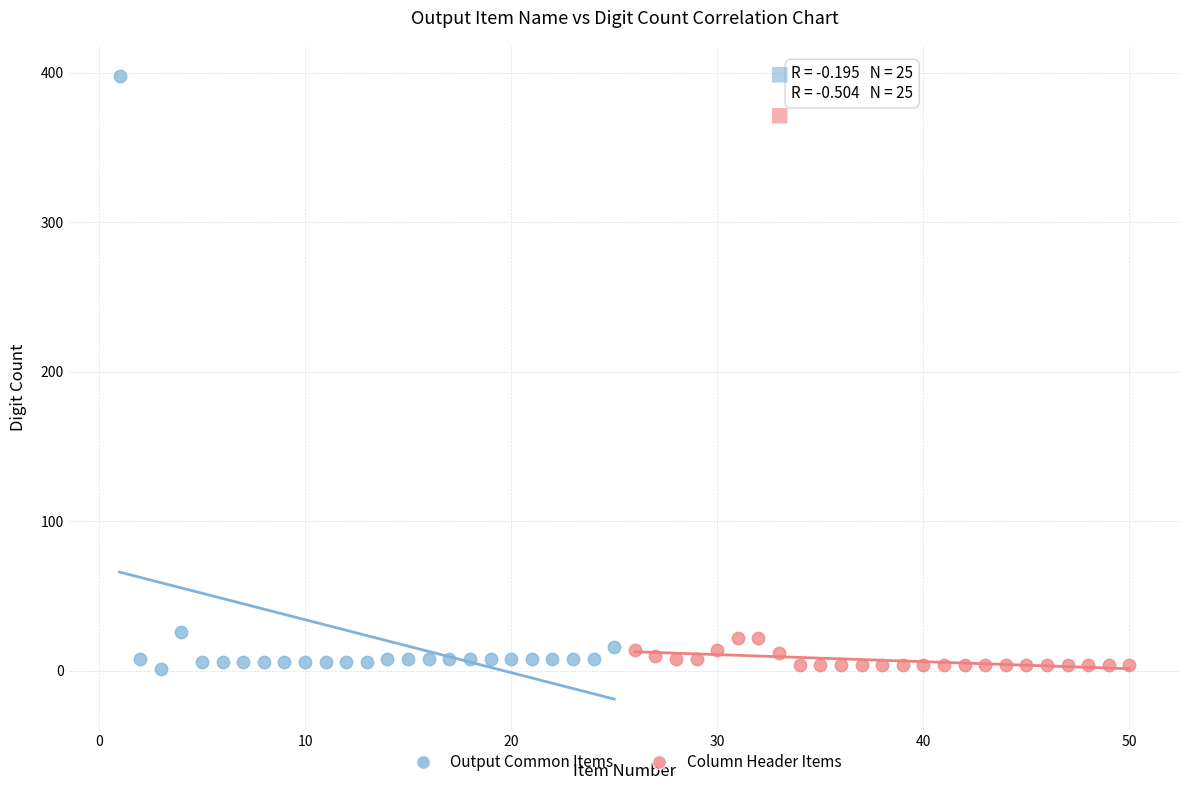

Which series contains the highest Y value?

Output Common Items